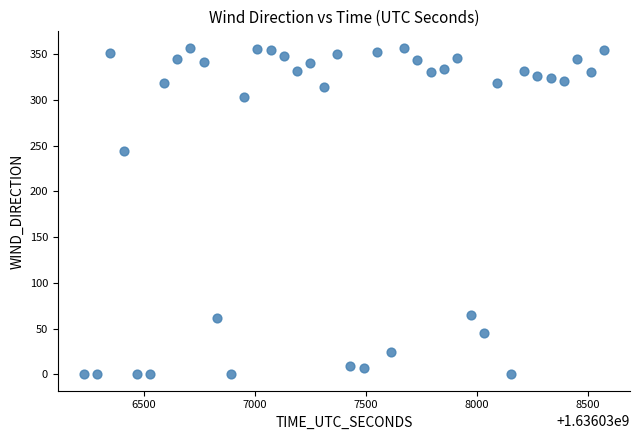

What Y value in the scatter plot is closest to 178?

244